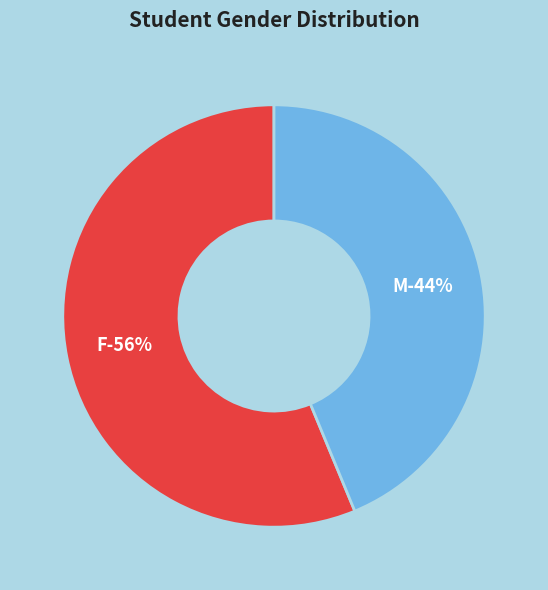

Does M represent more than half of the total?

No